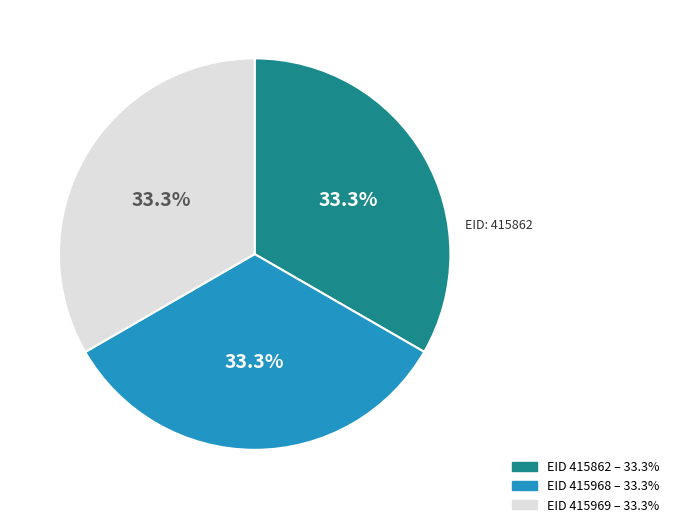

Does any single category account for the majority?

No